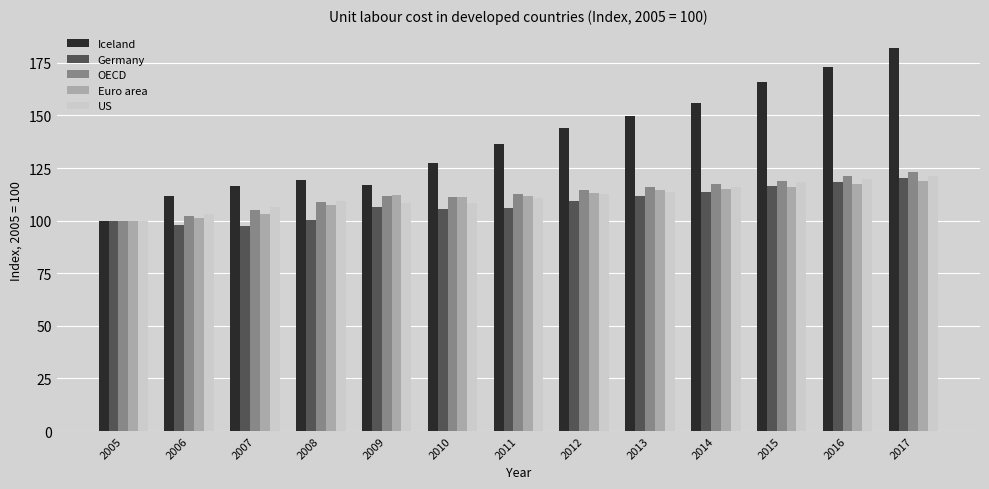

What is the sum of all US values?

1448.5